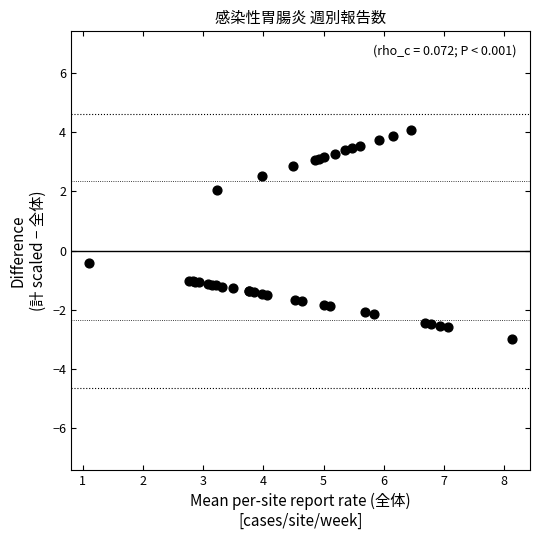

What Y value in the scatter plot is closest to 0?

-0.4